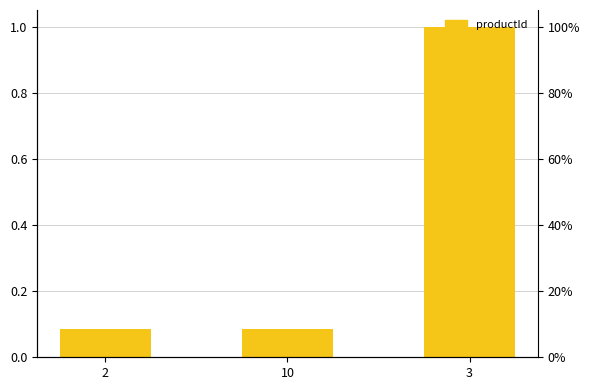

Is it true that the value at 2 is 0.1?

False